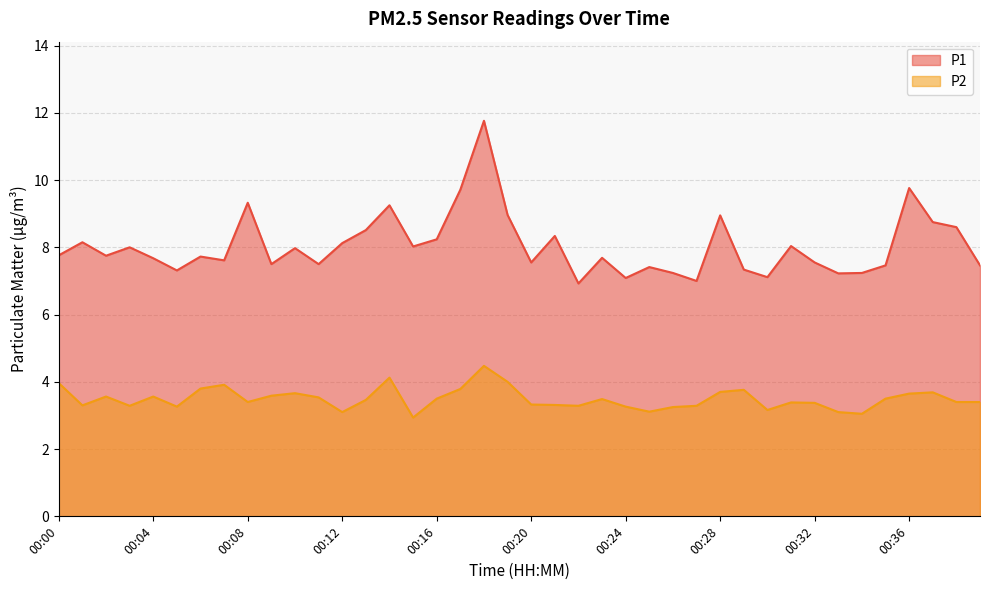

What is the average value of the P1 series?

8.0